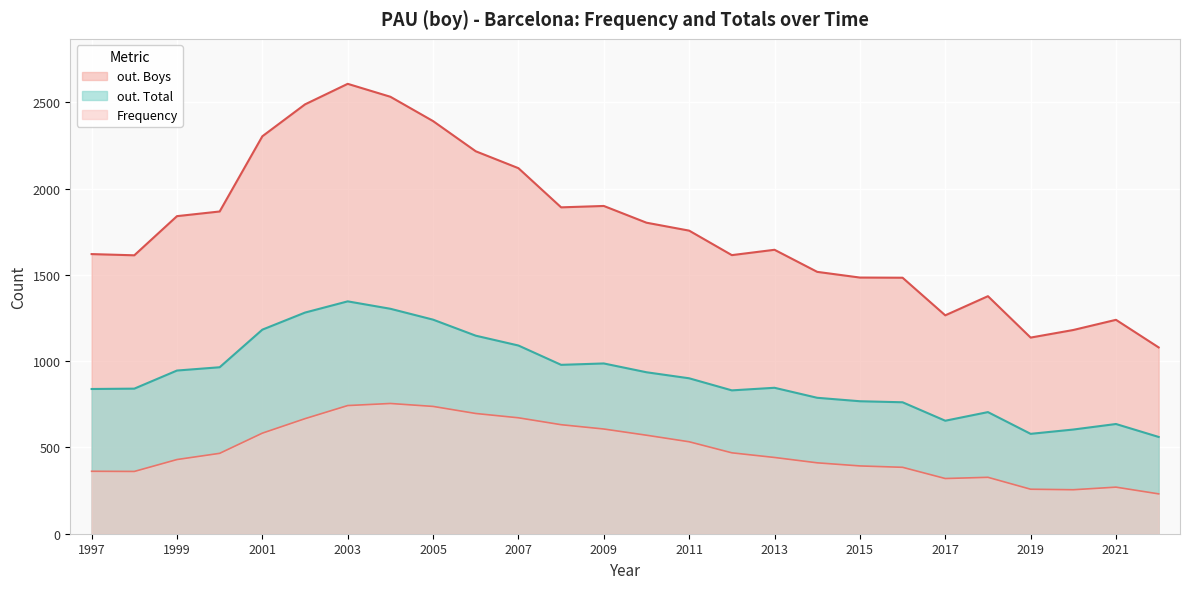

At which category is the sum across all series the highest?

2003